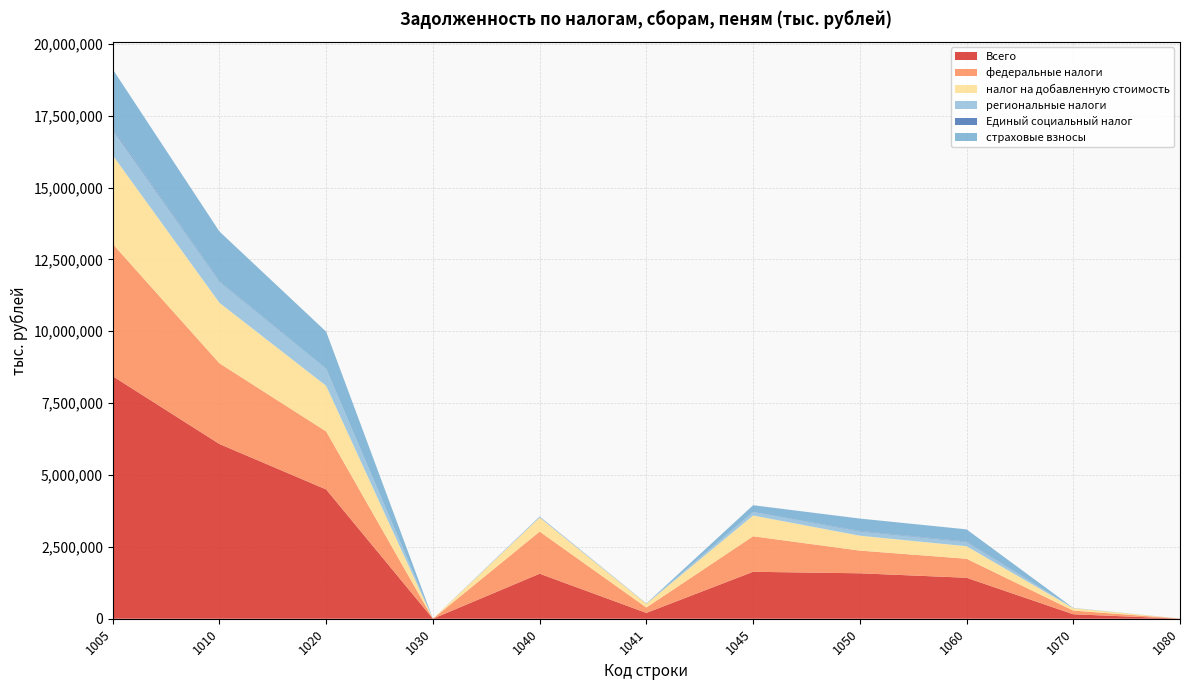

Reading left to right, what are all the values shown in this chart?

Всего: 8436226	6077431	4496703	830	1566197	202326	1633001	1580728	1425402	155326	3333
федеральные налоги: 4599034	2807203	2017738	301	1465336	188018	1235385	789465	661339	128126	1618
налог на добавленную стоимость: 3084072	2104275	1586367	300	489062	129731	721207	517908	435199	82709	1270
региональные налоги: 893522	739128	586051	17	26238	4560	119132	153077	146809	6268	32
Единый социальный налог: 41691	21370	6107	177	6207	5326	5602	15263	14923	340	1072
страховые взносы: 2057847	1719547	1291347	254	2415	216	234281	428200	424978	3222	96